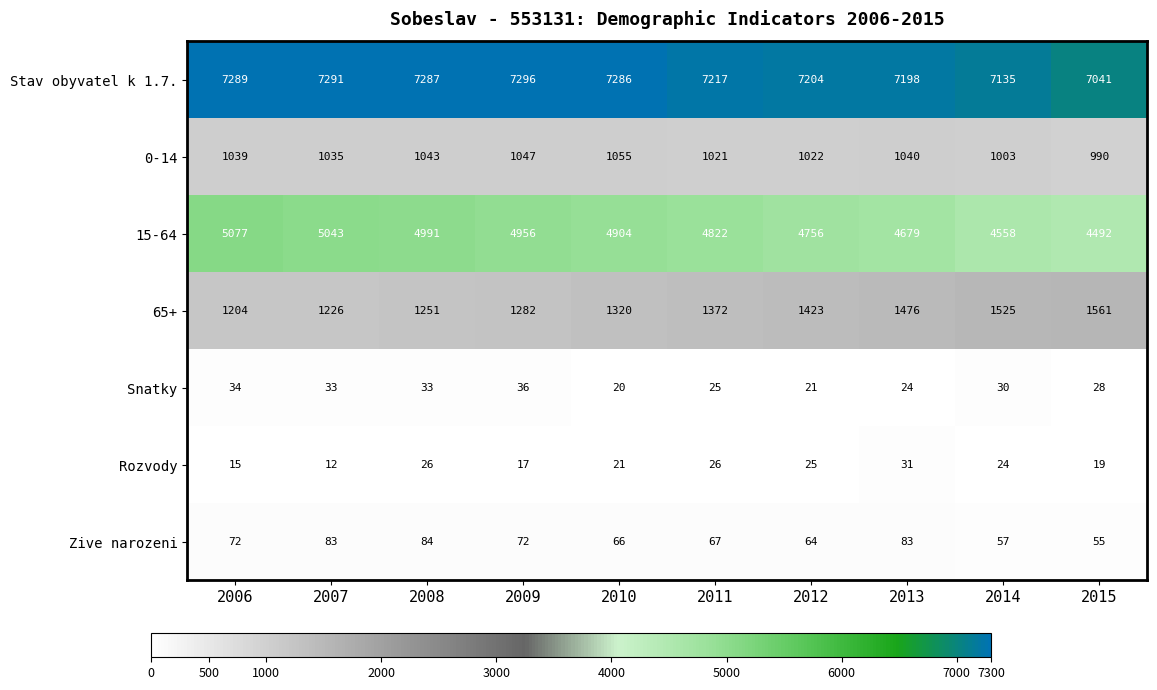

Which series has the largest total across all categories?

Stav obyvatel k 1.7.